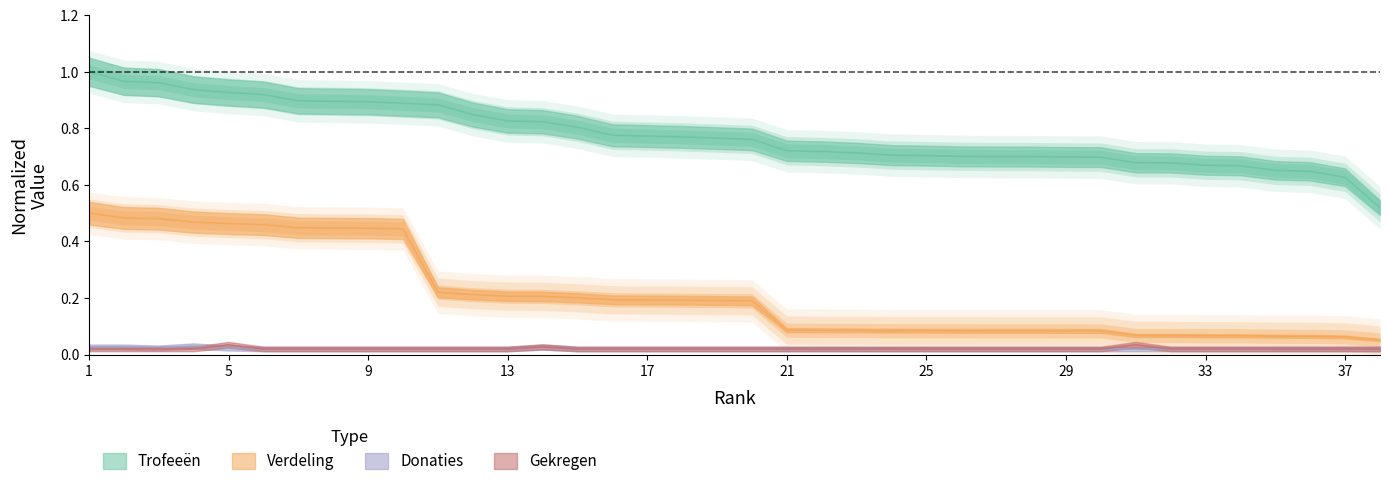

What are all the series names shown in the legend?

Trofeeën, Verdeling, Donaties, Gekregen